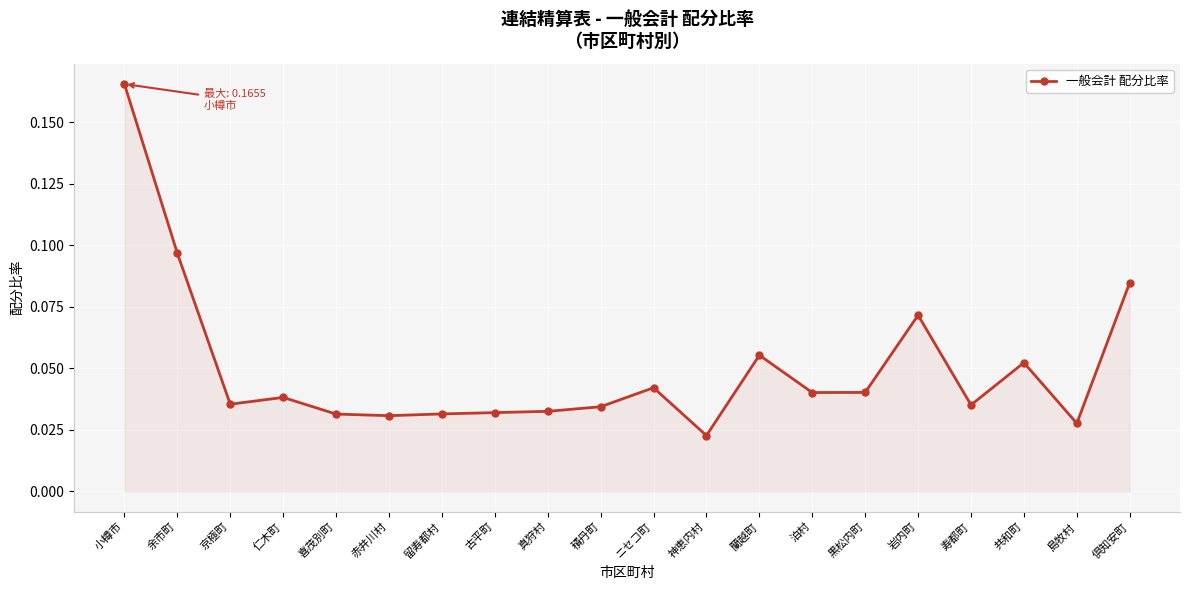

What is the sum of all values?

1.0